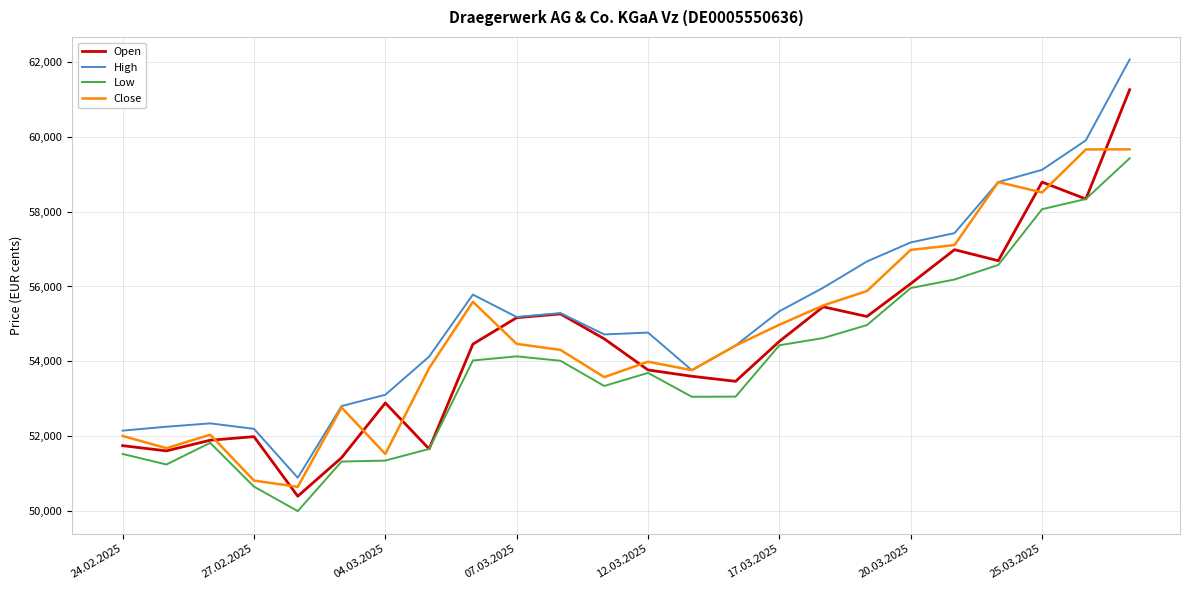

True or false: Low and High cross at least once.

False